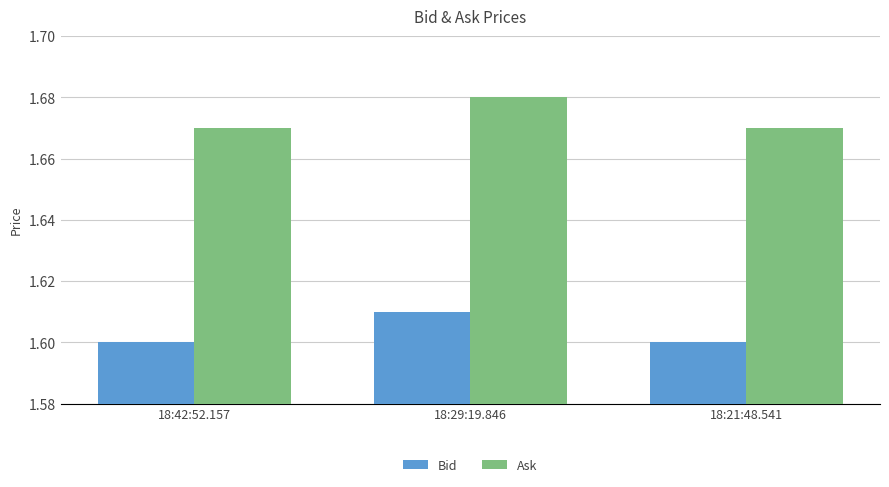

List the series in order of their overall mean, lowest first.

Bid, Ask